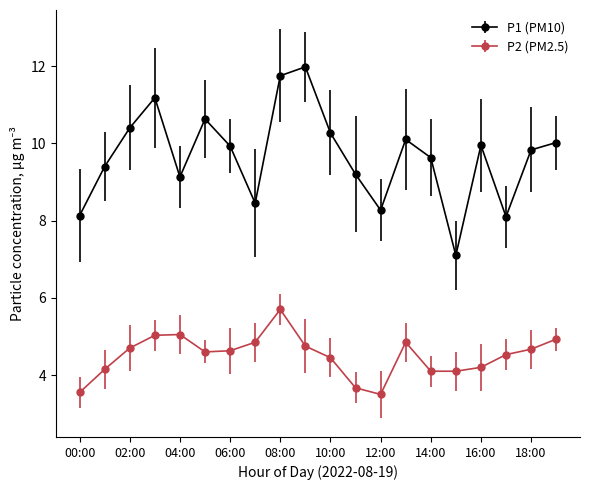

What is the average value of the P2 (PM2.5) series?

4.5